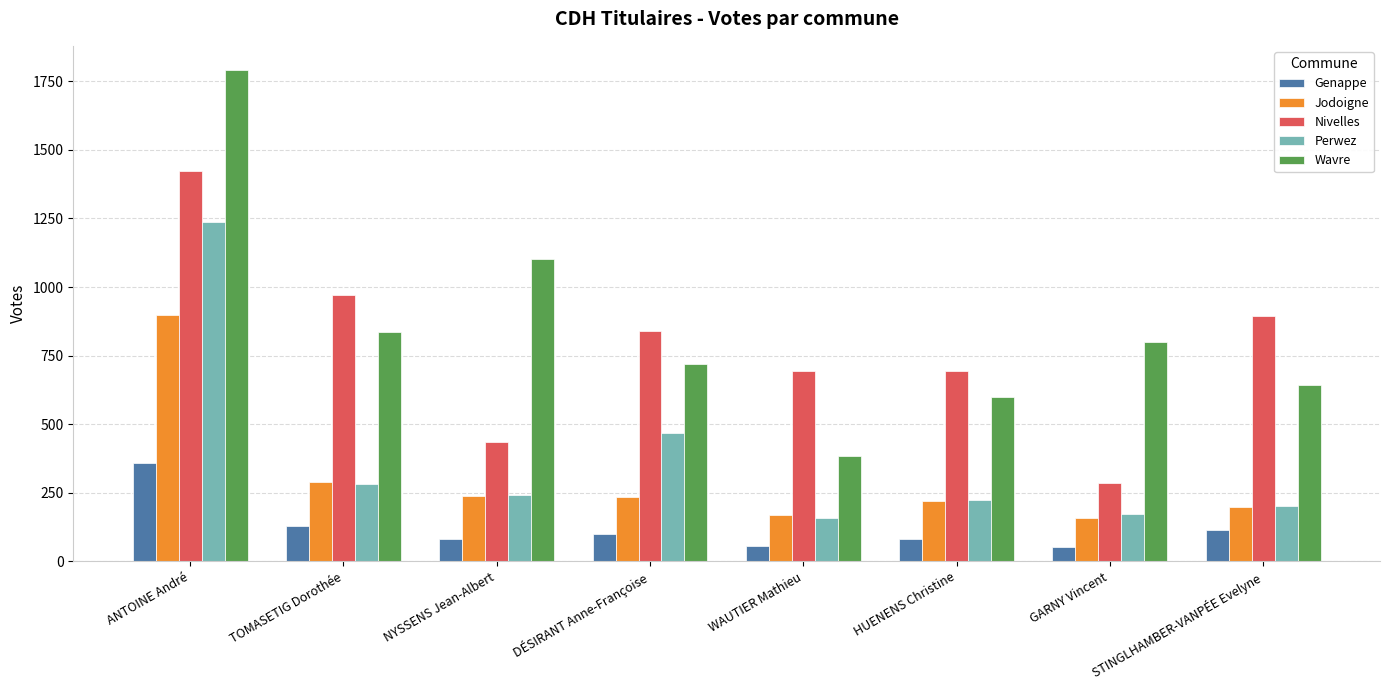

What are all the series names shown in the legend?

Genappe, Jodoigne, Nivelles, Perwez, Wavre